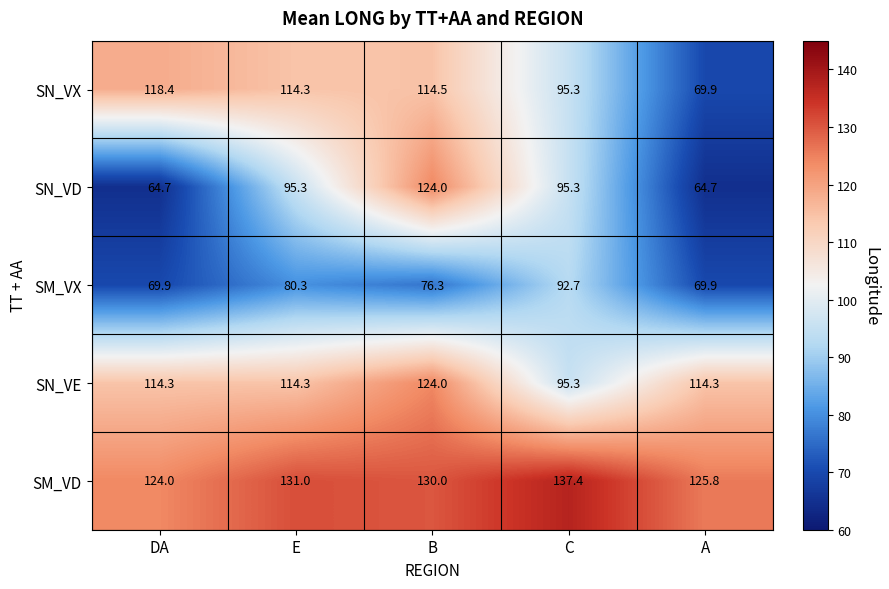

Reading left to right, what are all the values shown in this chart?

SN_VX: DA=118.4	E=114.3	B=114.5	C=95.3	A=69.9
SN_VD: DA=64.7	E=95.3	B=124.0	C=95.3	A=64.7
SM_VX: DA=69.9	E=80.3	B=76.3	C=92.7	A=69.9
SN_VE: DA=114.3	E=114.3	B=124.0	C=95.3	A=114.3
SM_VD: DA=124.0	E=131.0	B=130.0	C=137.4	A=125.8